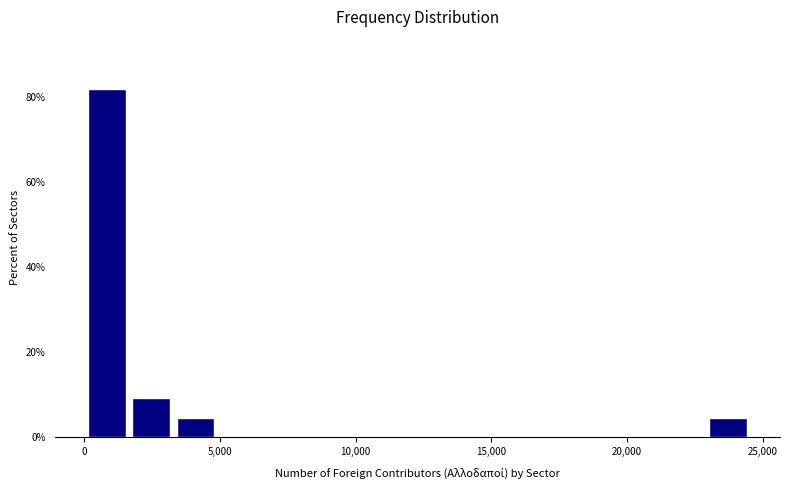

Around what value on the x-axis is the tallest bar? Give the approximate position of its centre, as read against the axis.

1000